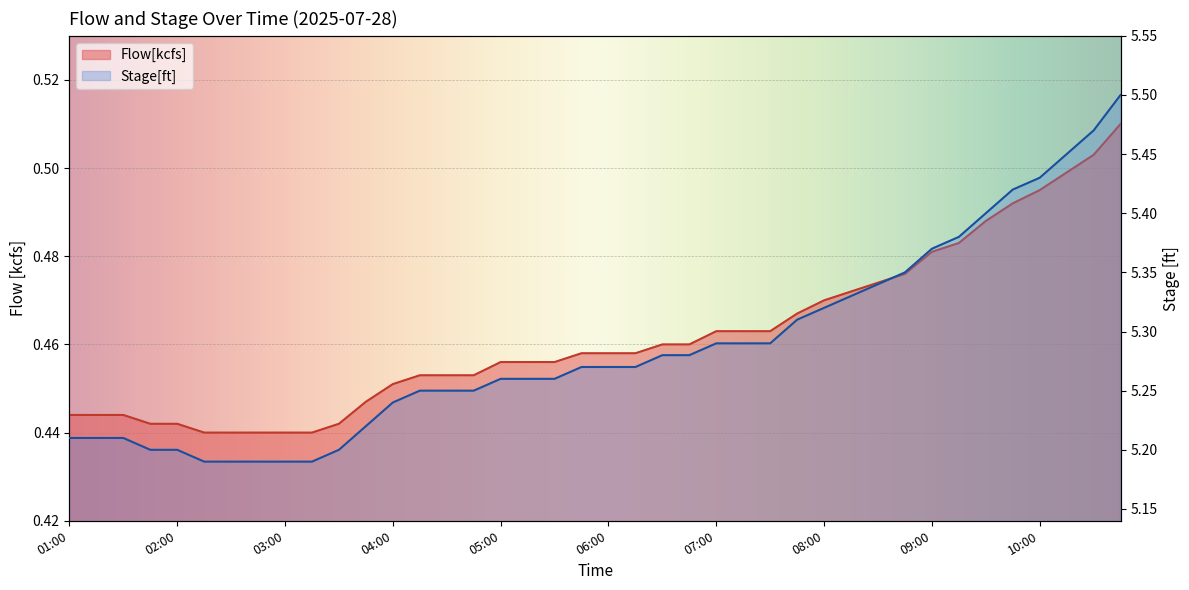

What is the difference between the maximum and minimum values in the Stage[ft] series?

0.3